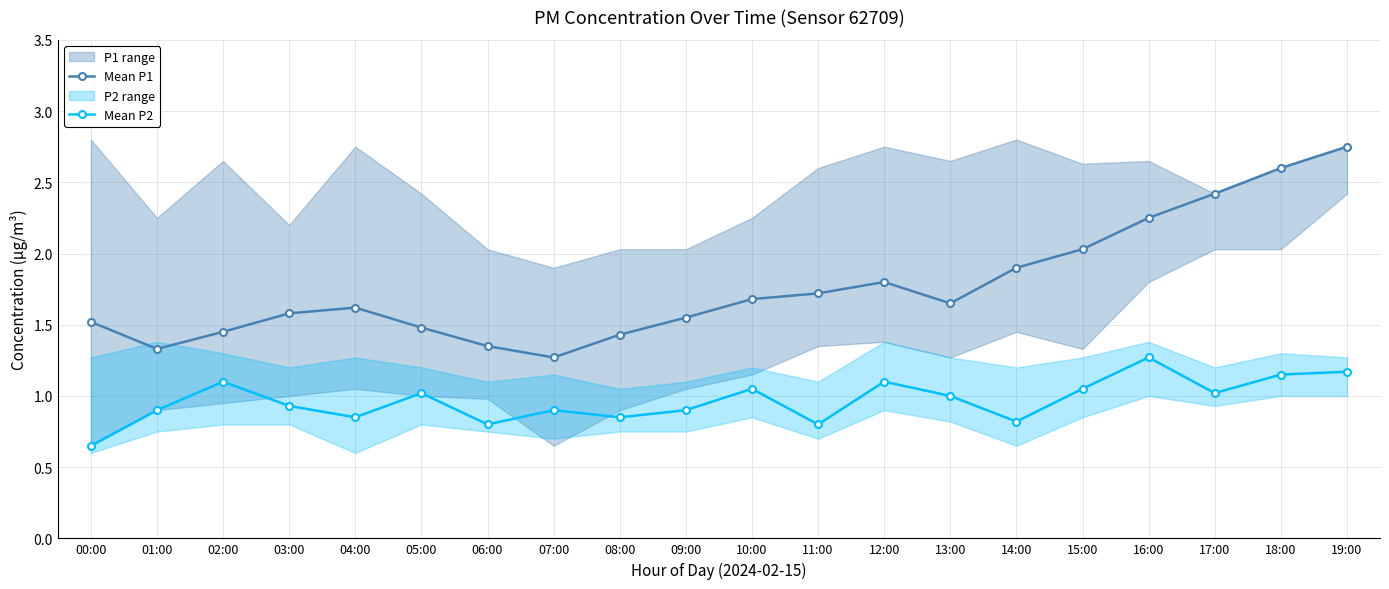

At how many categories does at least one series exceed 0?

20